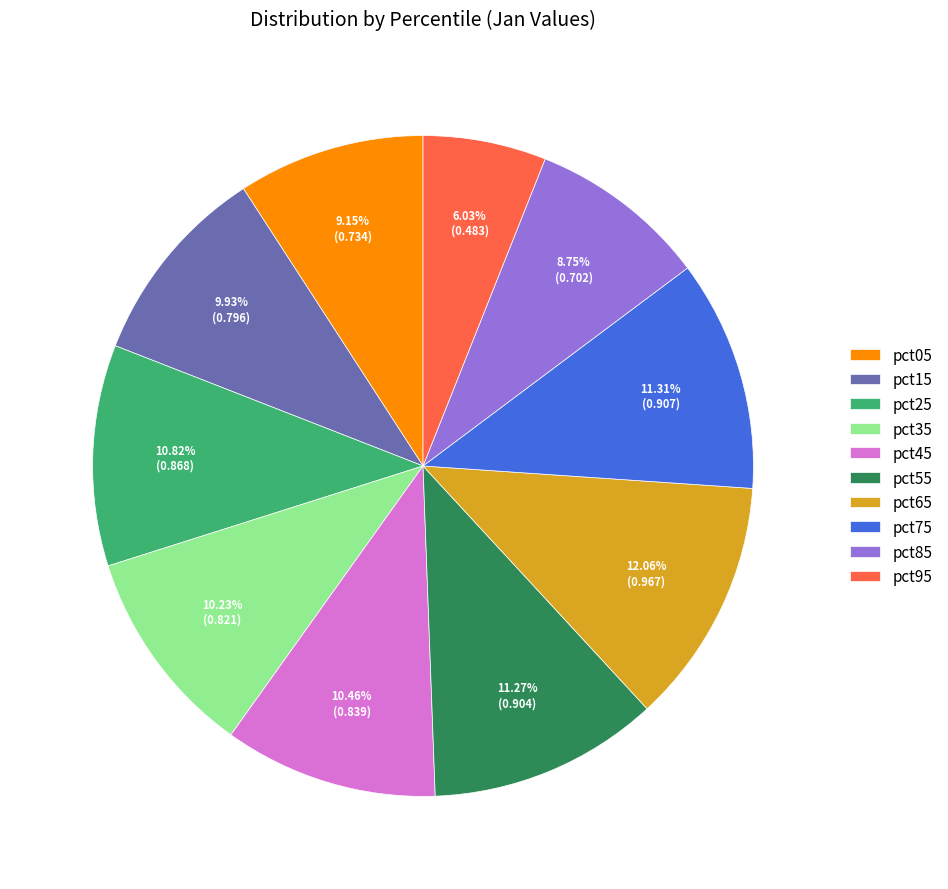

Does pct75 represent more than half of the total?

No